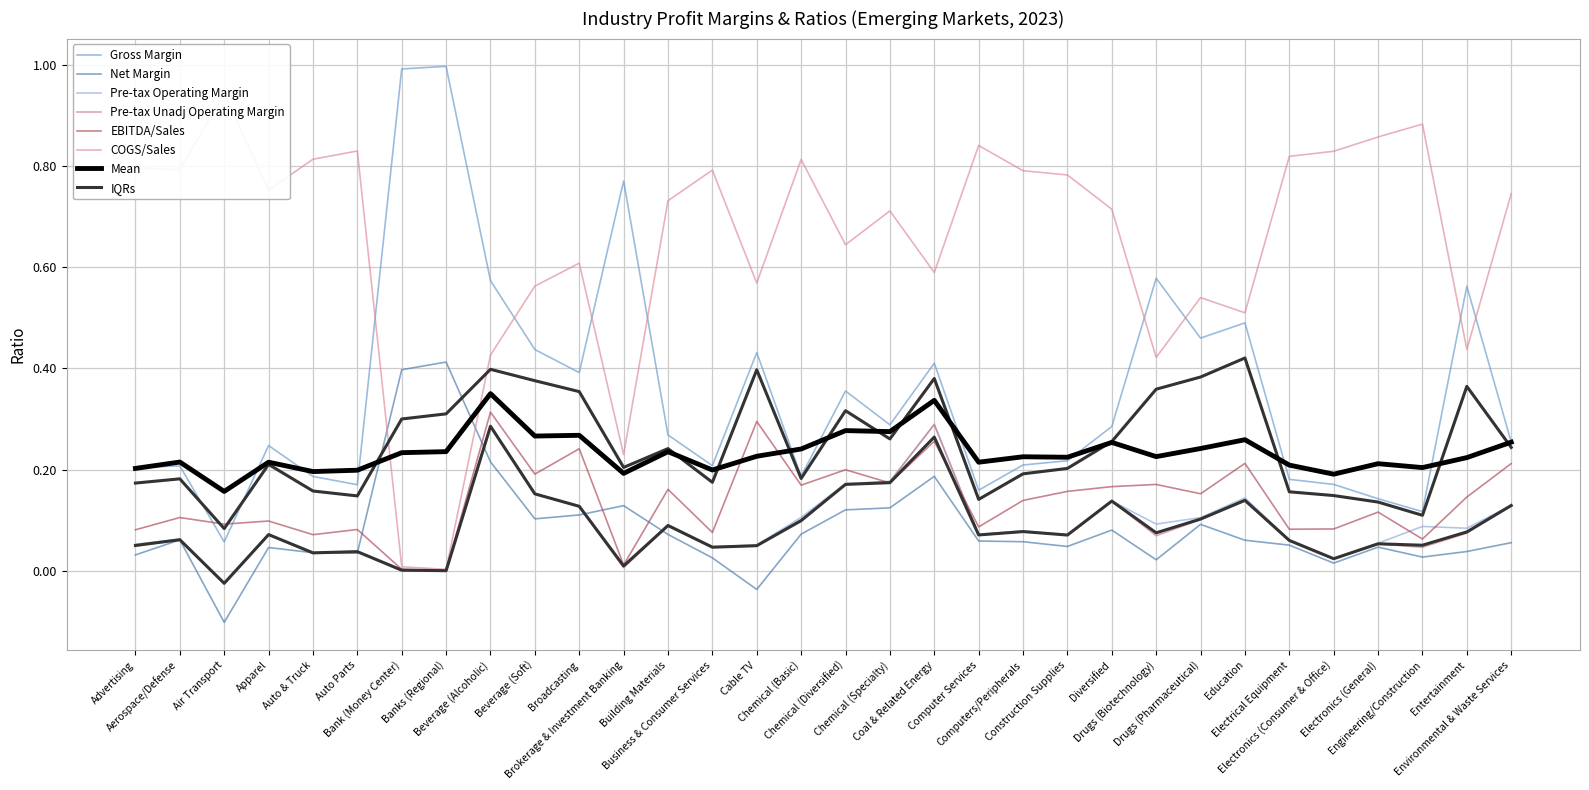

Which series ends up on top after the final intersection of Pre-tax Operating Margin and Net Margin?

Pre-tax Operating Margin